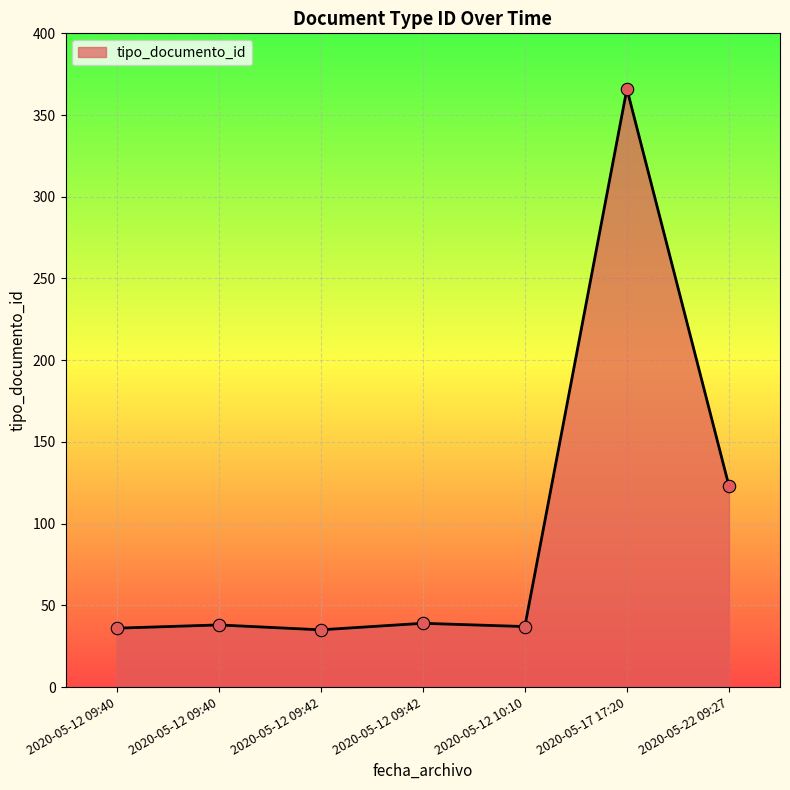

How many lines are shown in the chart?

1